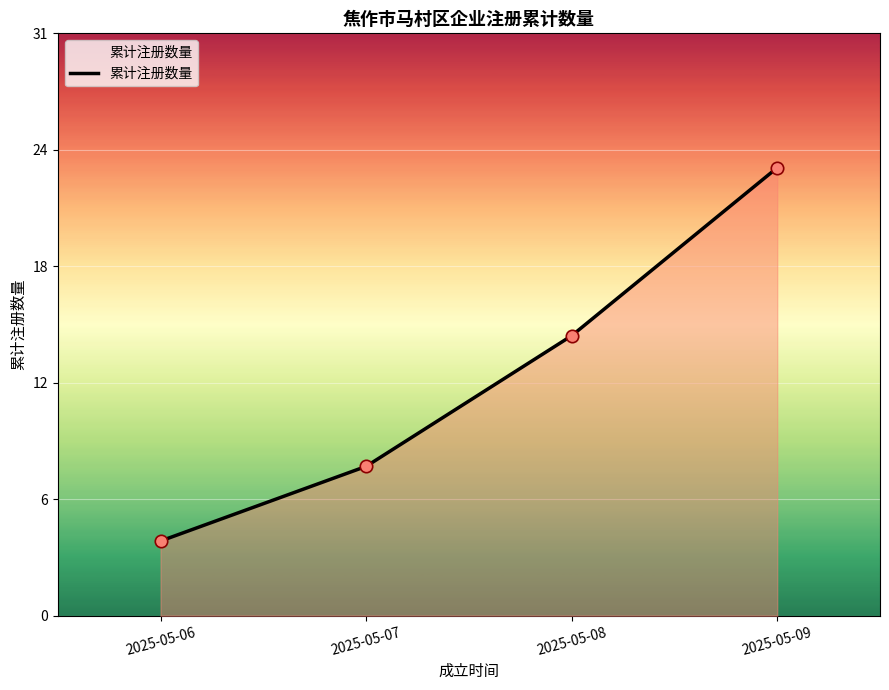

What is the ratio of the value at 2025-05-06 to the value at 2025-05-09?

0.2